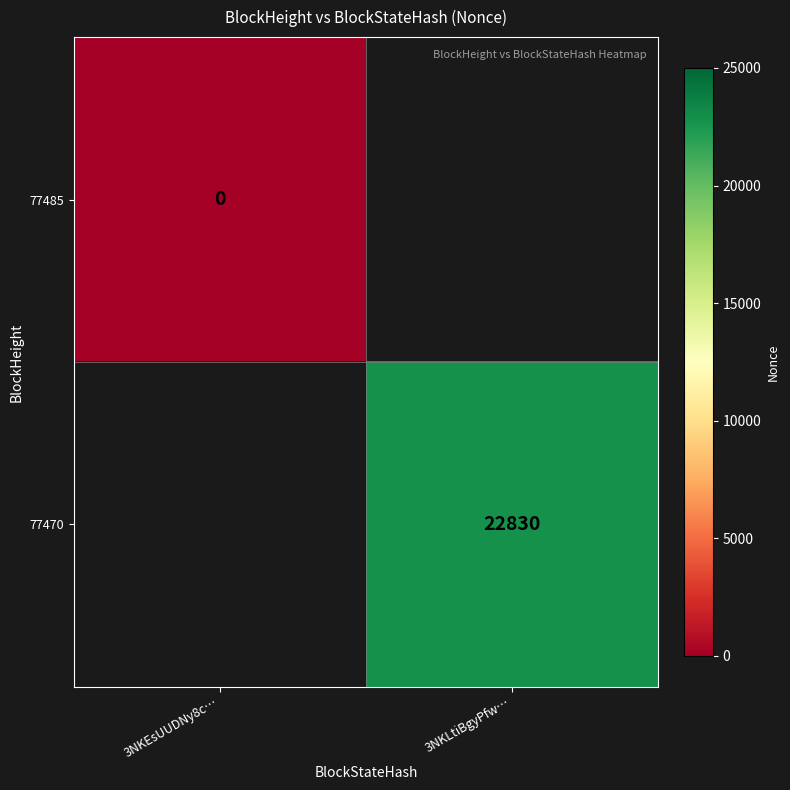

The 77470 series shows 22830 at 3NKLtiBgyPfw…. True or false?

True